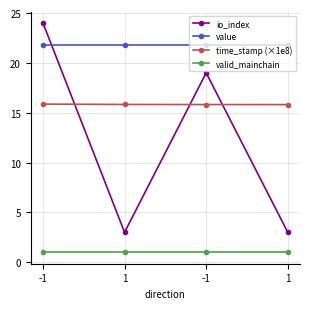

What are all the series names shown in the legend?

io_index, value, time_stamp (×1e8), valid_mainchain